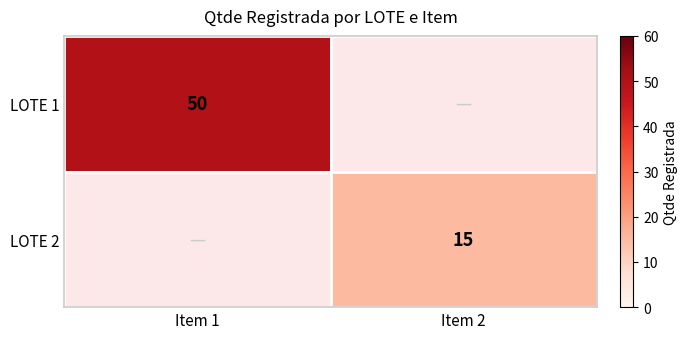

At which category is the sum across all series the highest?

Item 1